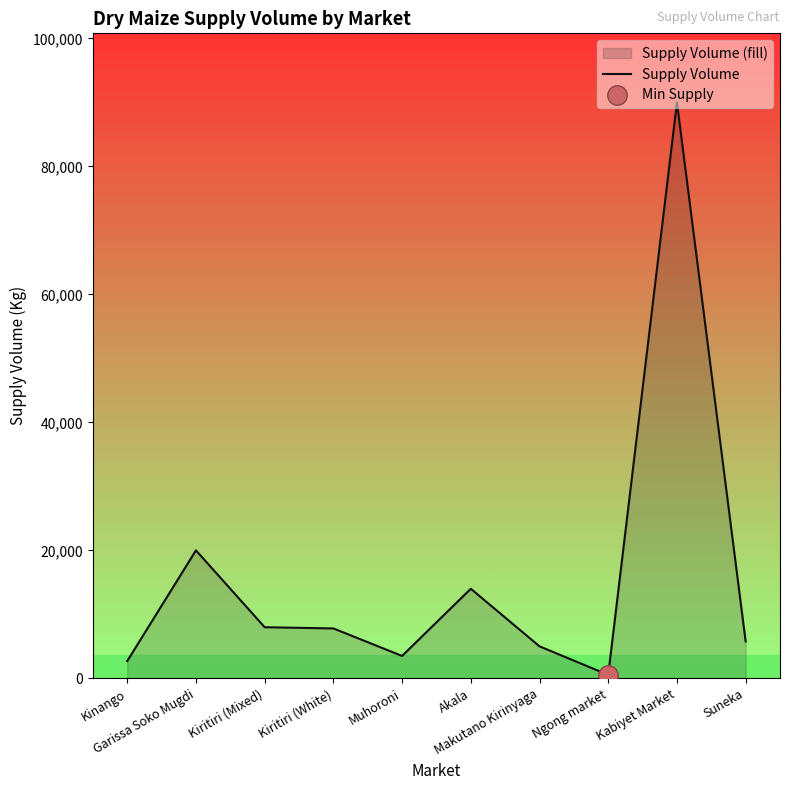

Where is the first local minimum?

Muhoroni